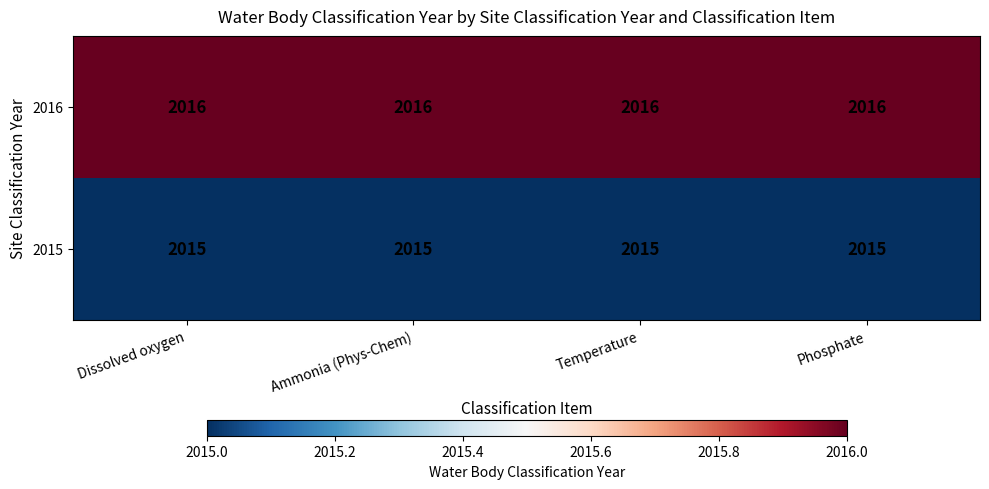

What is the sum of all 2016 values?

8064